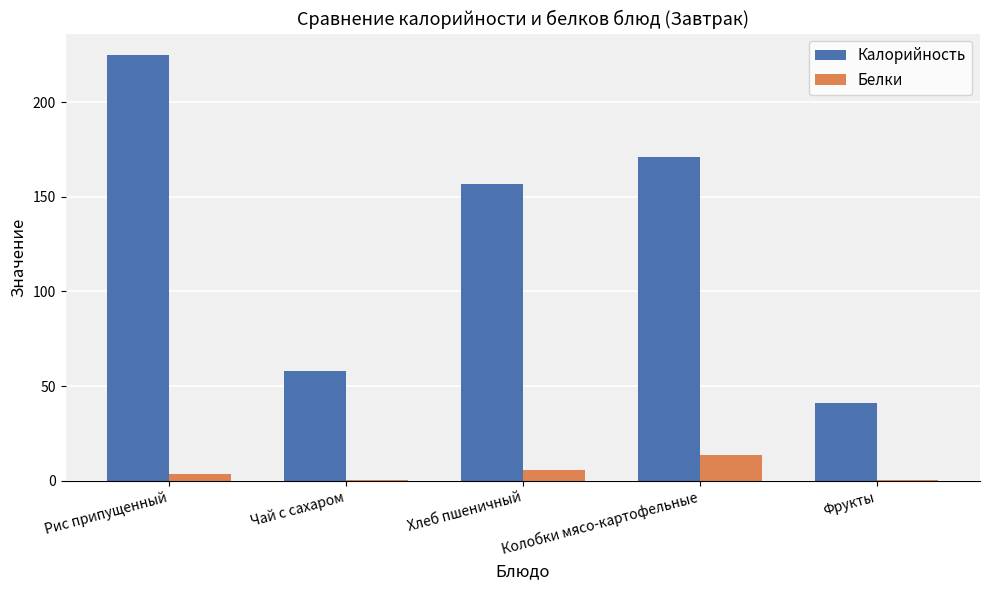

How many distinct data groups are displayed?

2